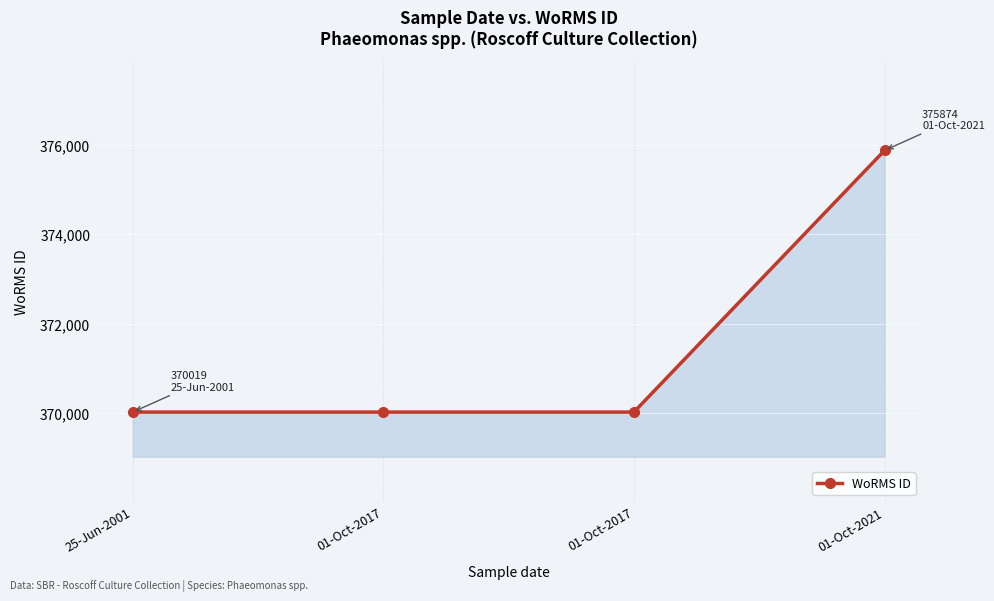

How many data points are above 370019?

1